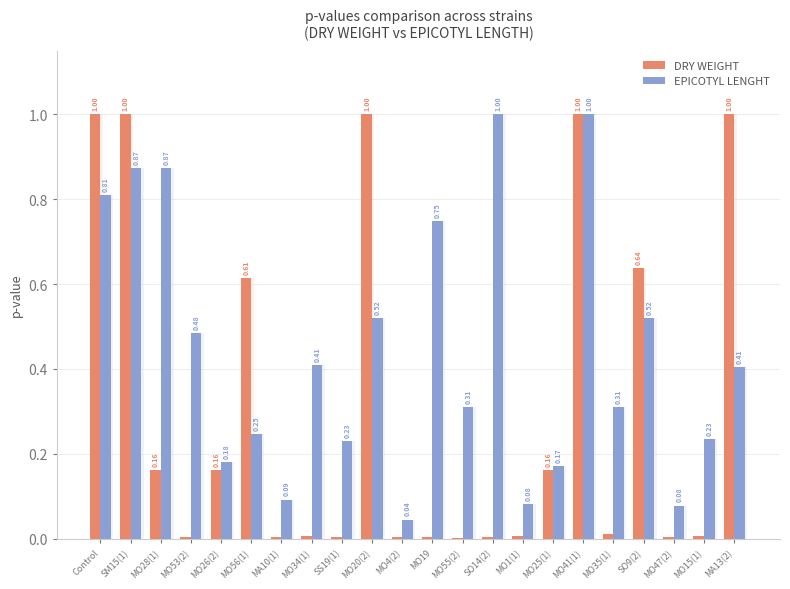

What is the label of the 1st bar from the right?

MA13(2)